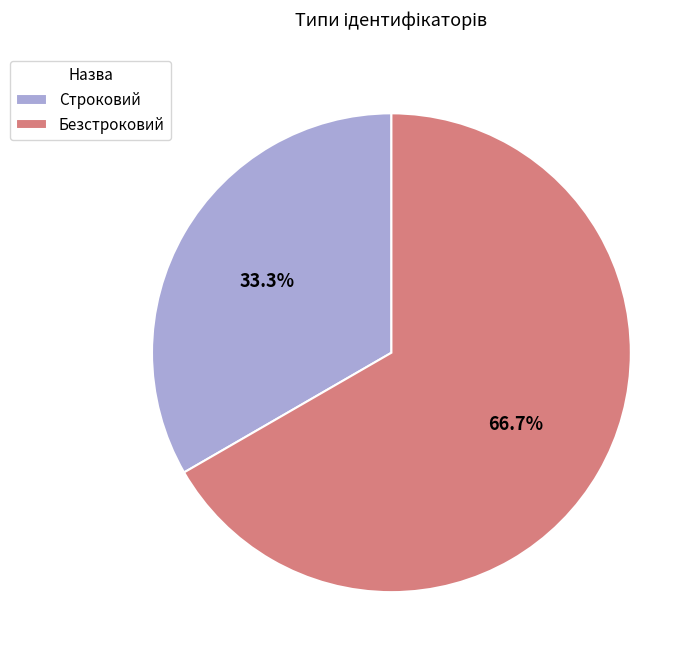

To the nearest percent, what percentage of the pie is Строковий?

33%